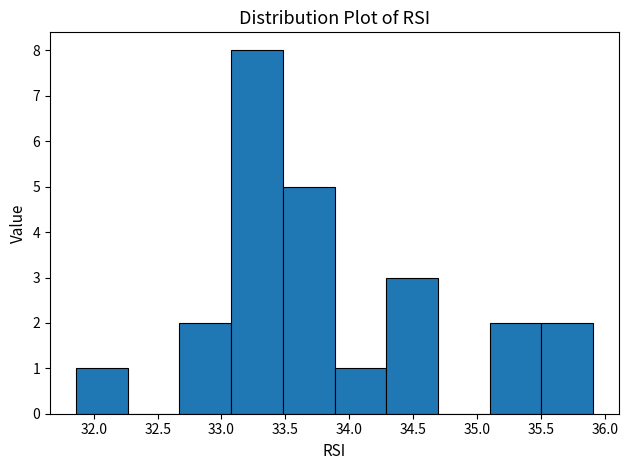

Over which range of the x-axis is the bar tallest?

33.075 to 33.480